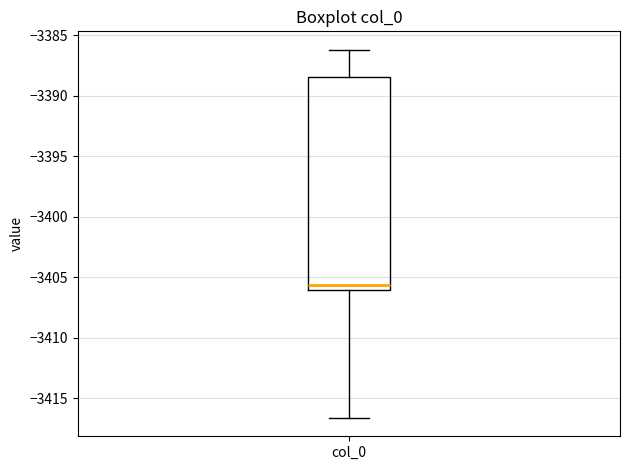

Read this box plot against the y-axis: the position of the median line, the range covered by the box, and the ends of both whiskers. The values are not printed on the chart, so give them approximately, as read against the axis.

median -3405.5, box -3406.0 to -3388.5, whiskers -3416.5 to -3386.0